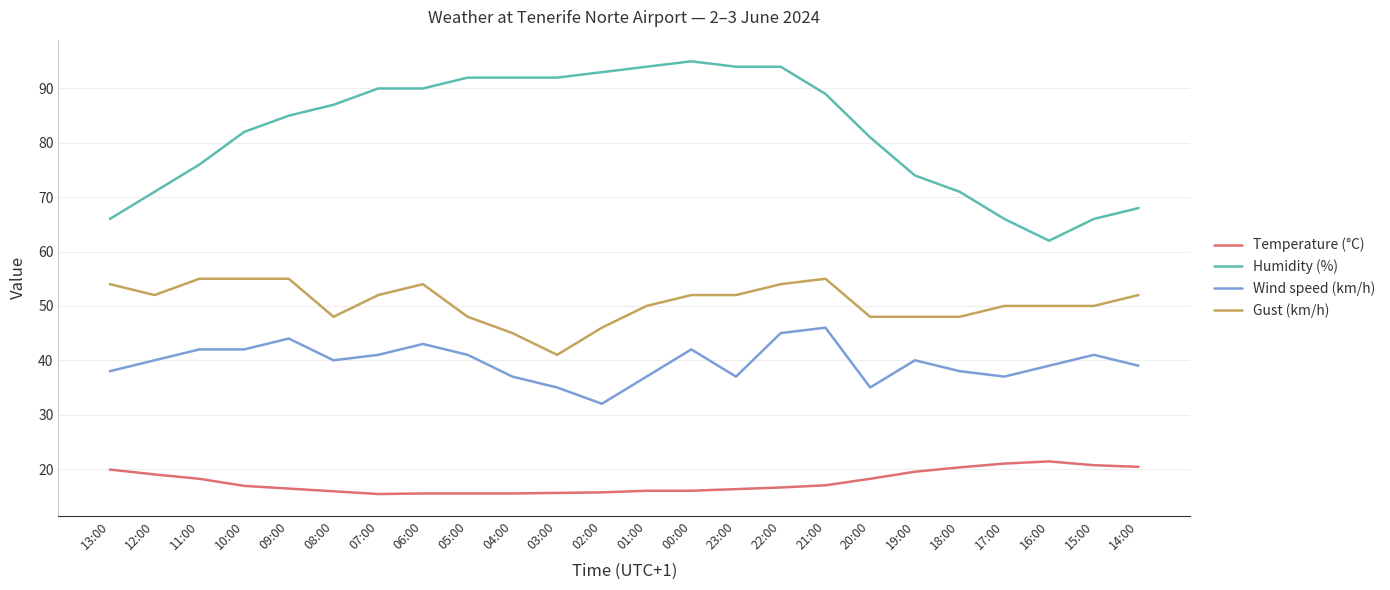

True or false: Wind speed (km/h) has more than 0 interior local peaks.

True